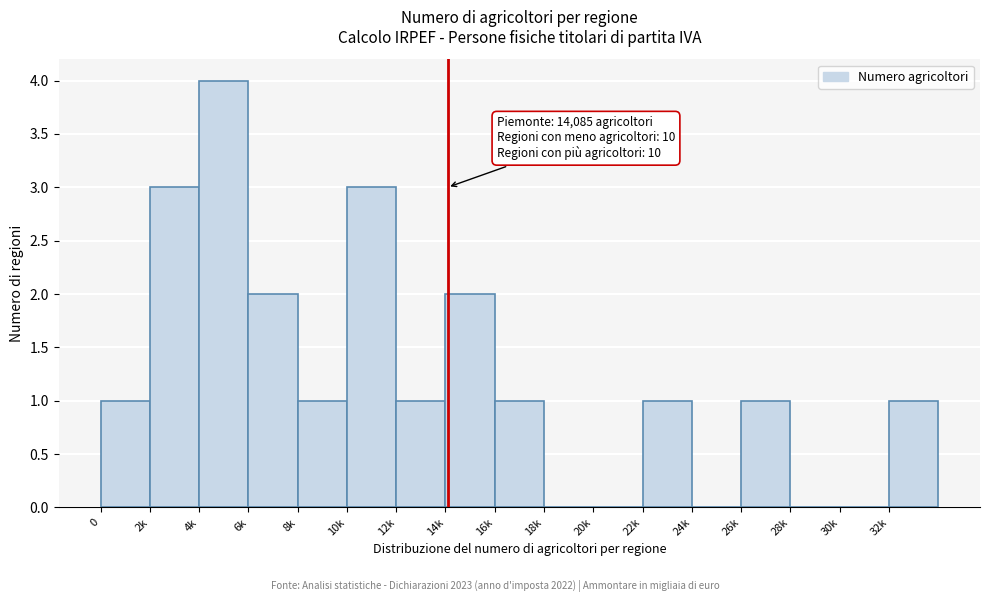

Reading right to left, transcribe all the data shown in this chart.

32k=1	30k=0	28k=0	26k=1	24k=0	22k=1	20k=0	18k=0	16k=1	14k=2	12k=1	10k=3	8k=1	6k=2	4k=4	2k=3	0=1